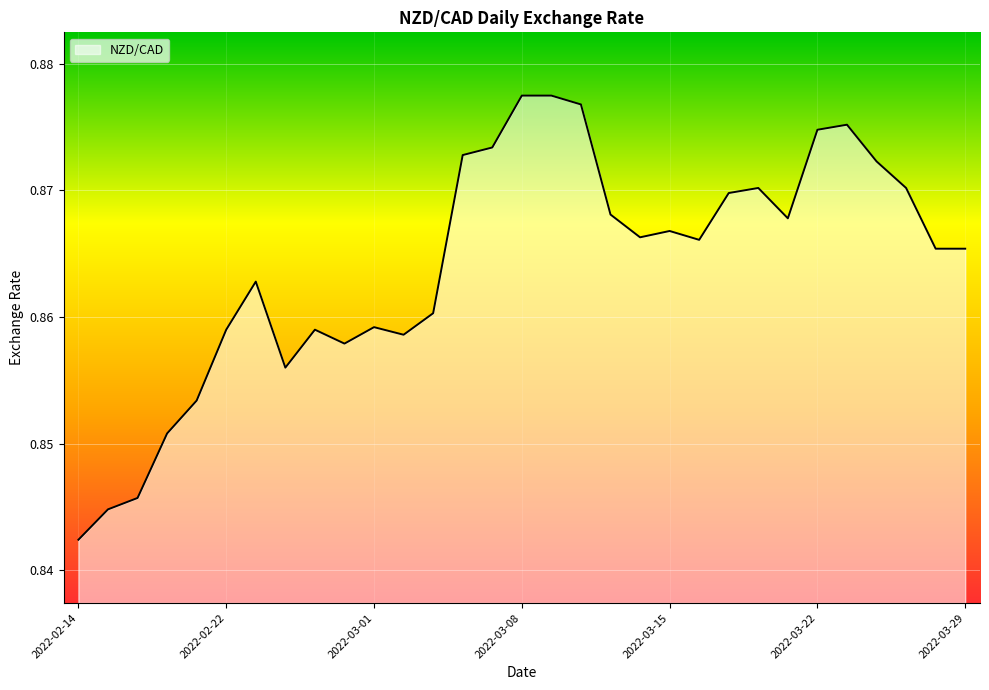

Reading right to left, list all the values displayed in this chart.

0.9	0.9	0.9	0.9	0.9	0.9	0.9	0.9	0.9	0.9	0.9	0.9	0.9	0.9	0.9	0.9	0.9	0.9	0.9	0.9	0.9	0.9	0.9	0.9	0.9	0.9	0.9	0.9	0.8	0.8	0.8